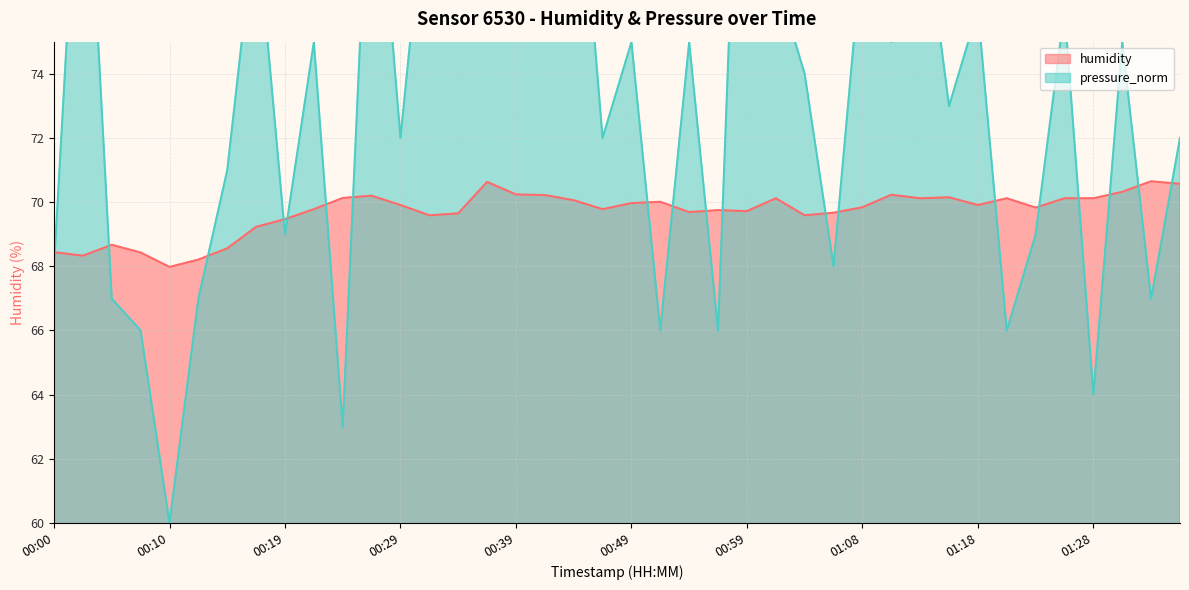

List the series in order of their overall mean, lowest first.

humidity, pressure_norm